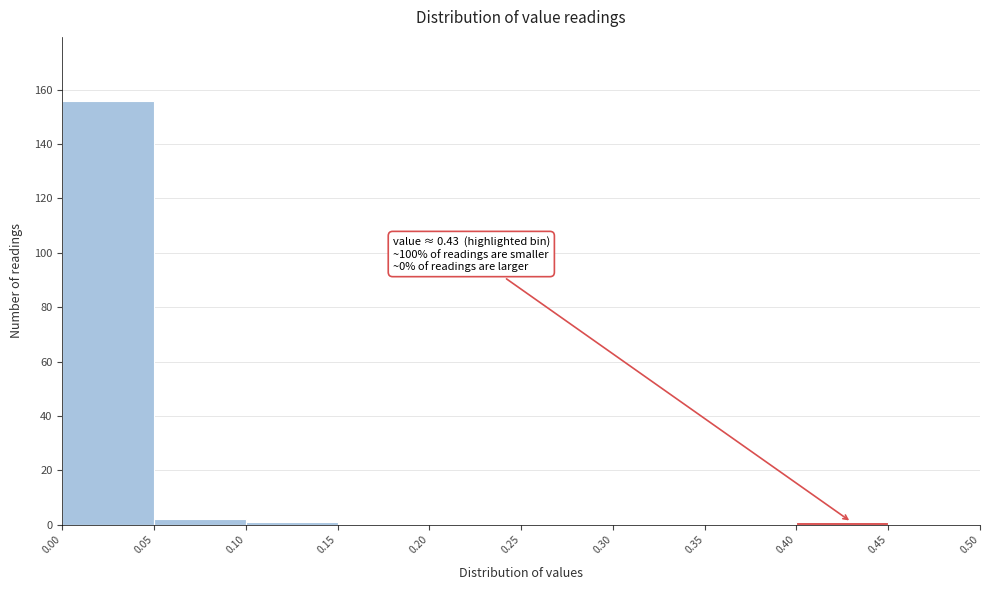

Over which range of the x-axis is the bar tallest?

0.00 to 0.05